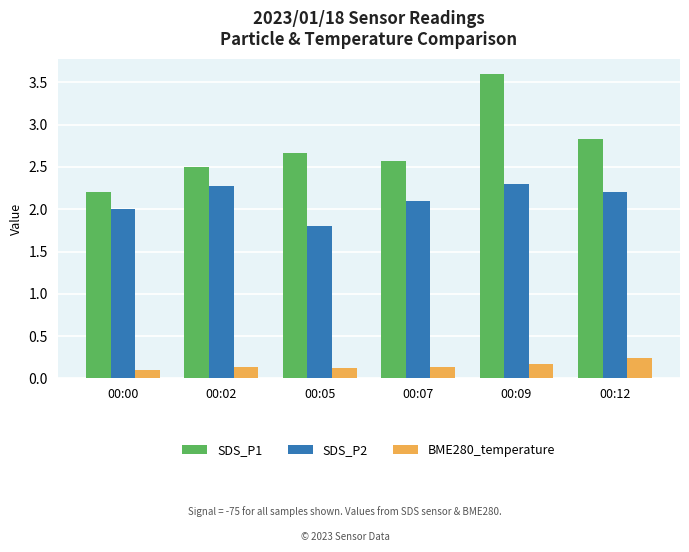

Which series changed the most between 00:09 and 00:12?

SDS_P1